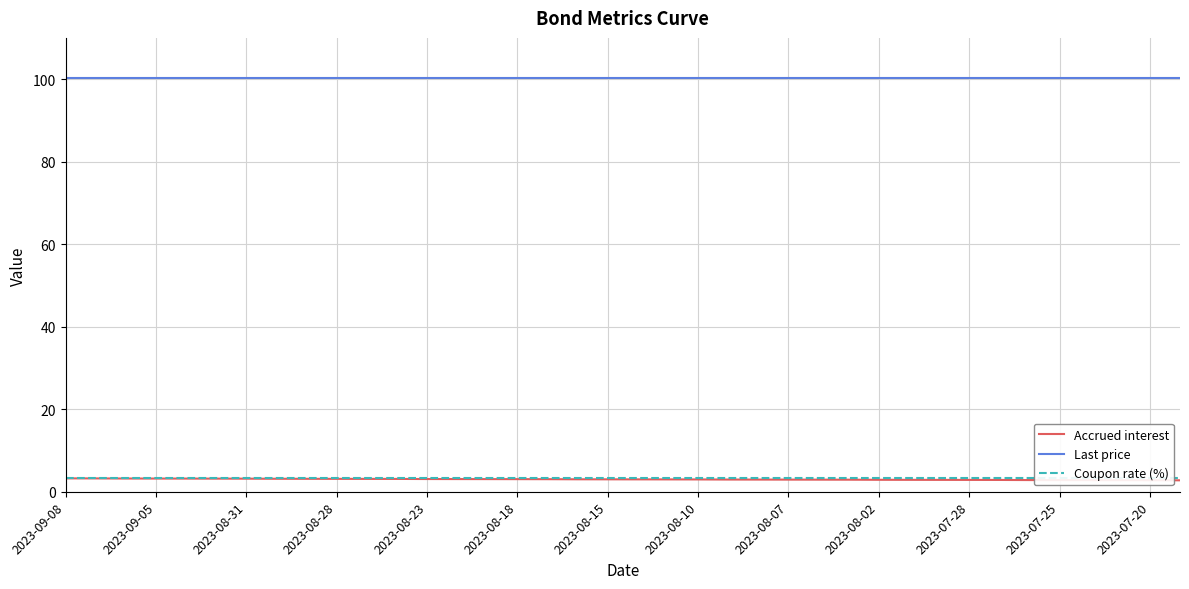

The value of Last price at 2023-08-15 is 69.7. True or false?

False